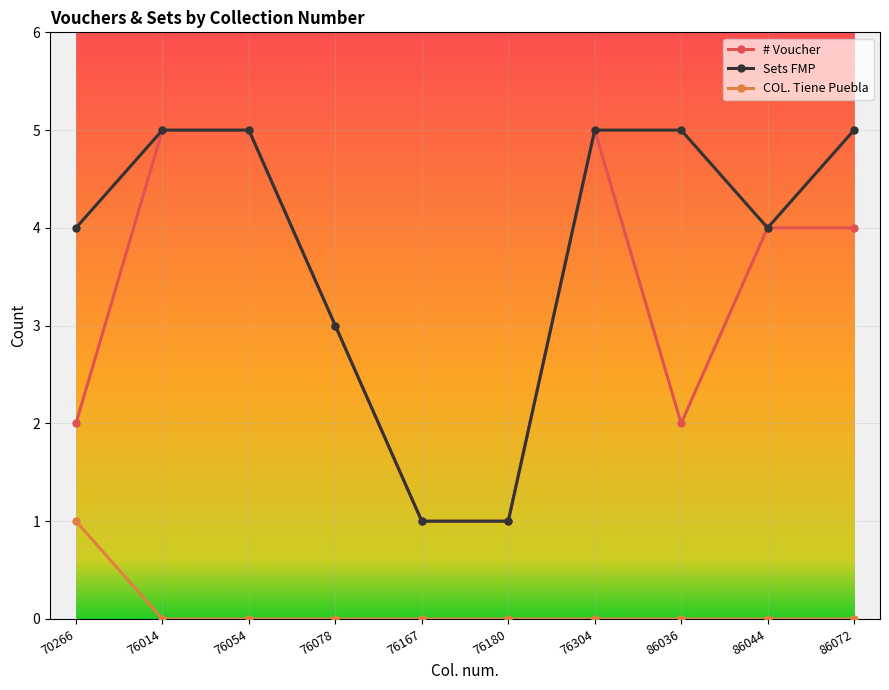

True or false: Sets FMP and COL. Tiene Puebla cross at least once.

False